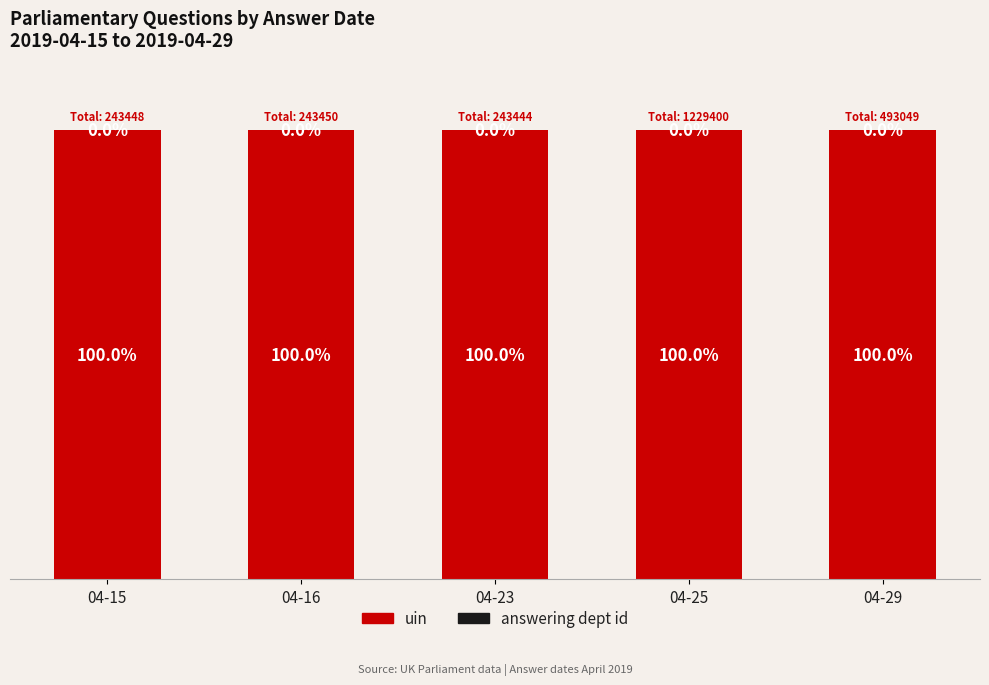

Are the bars horizontal?

No